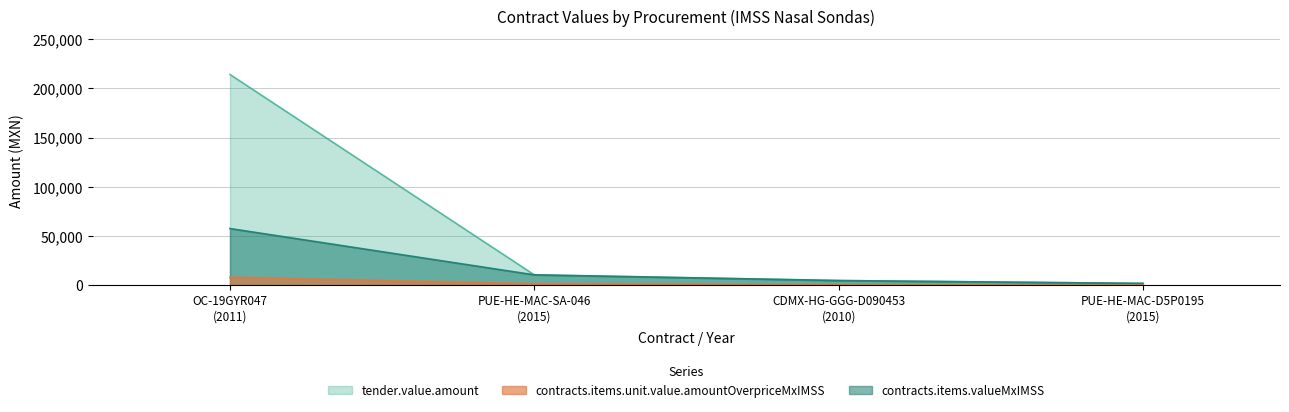

At which category is the sum across all series the highest?

OC-19GYR047
(2011)